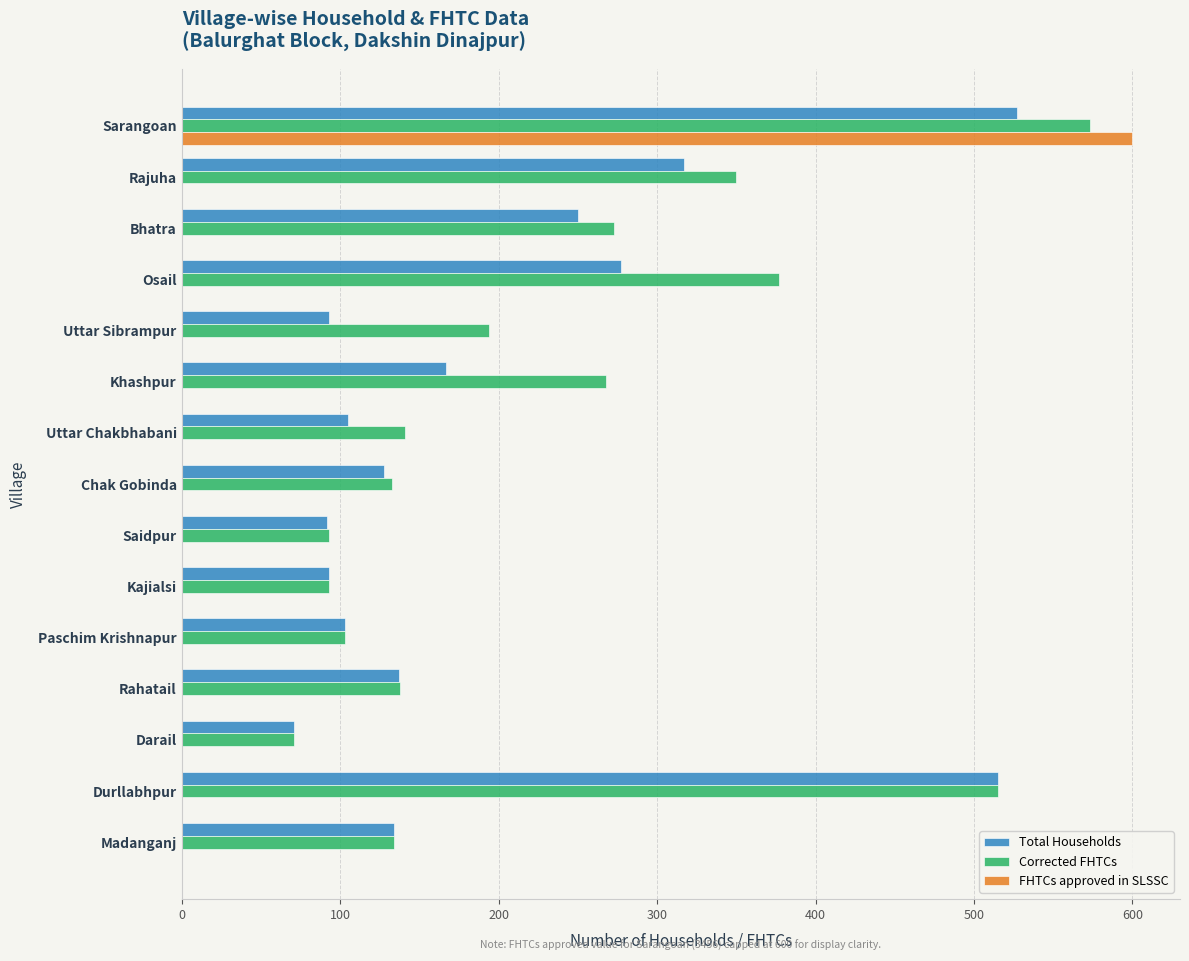

How many distinct data groups are displayed?

3